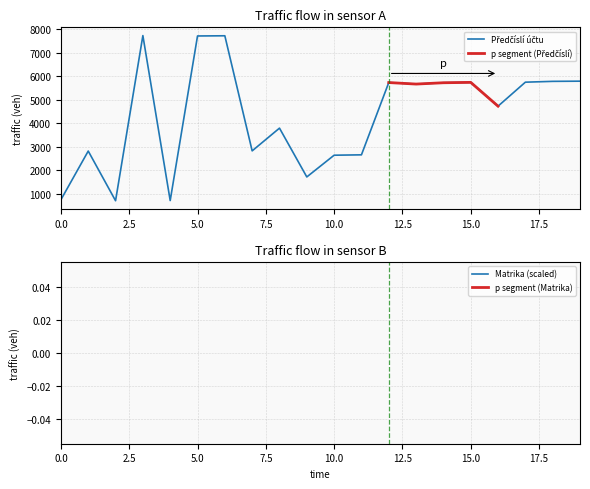

Rank the categories by value from lowest to highest.

705, 713, 748, 1716, 2639, 2655, 2815, 2823, 3789, 4722, 5661, 5717, 5725, 5733, 5741, 5776, 5784, 7704, 7712, 7720